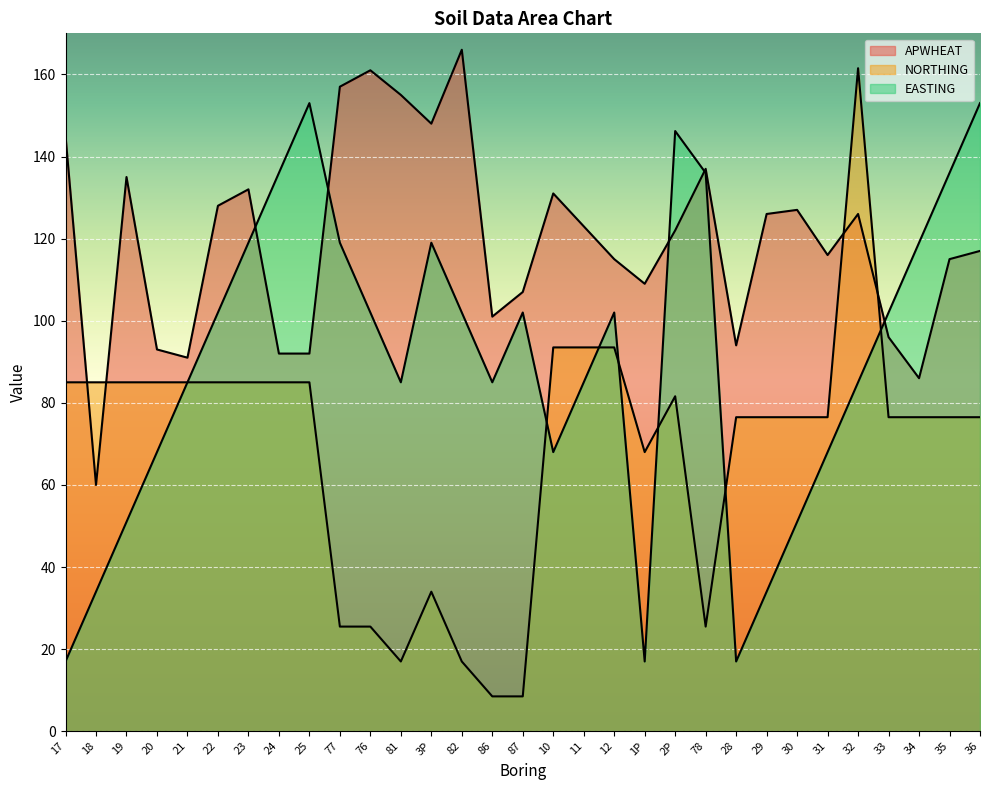

What is the label of the 21st point from the right?

76